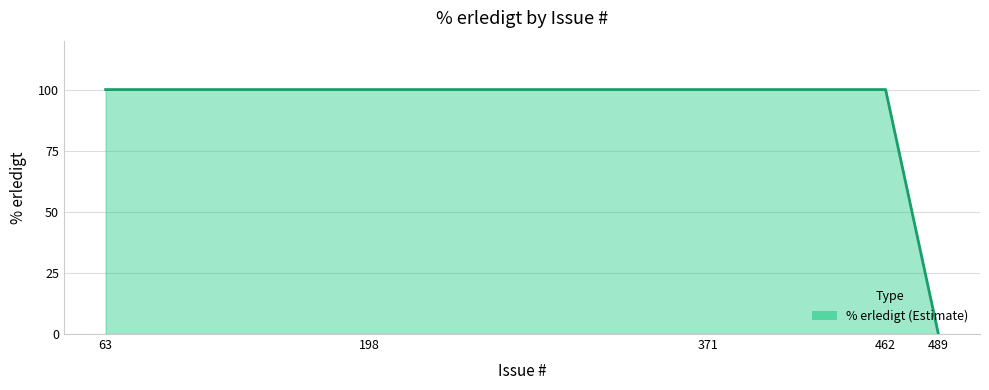

What is the greatest value displayed?

100